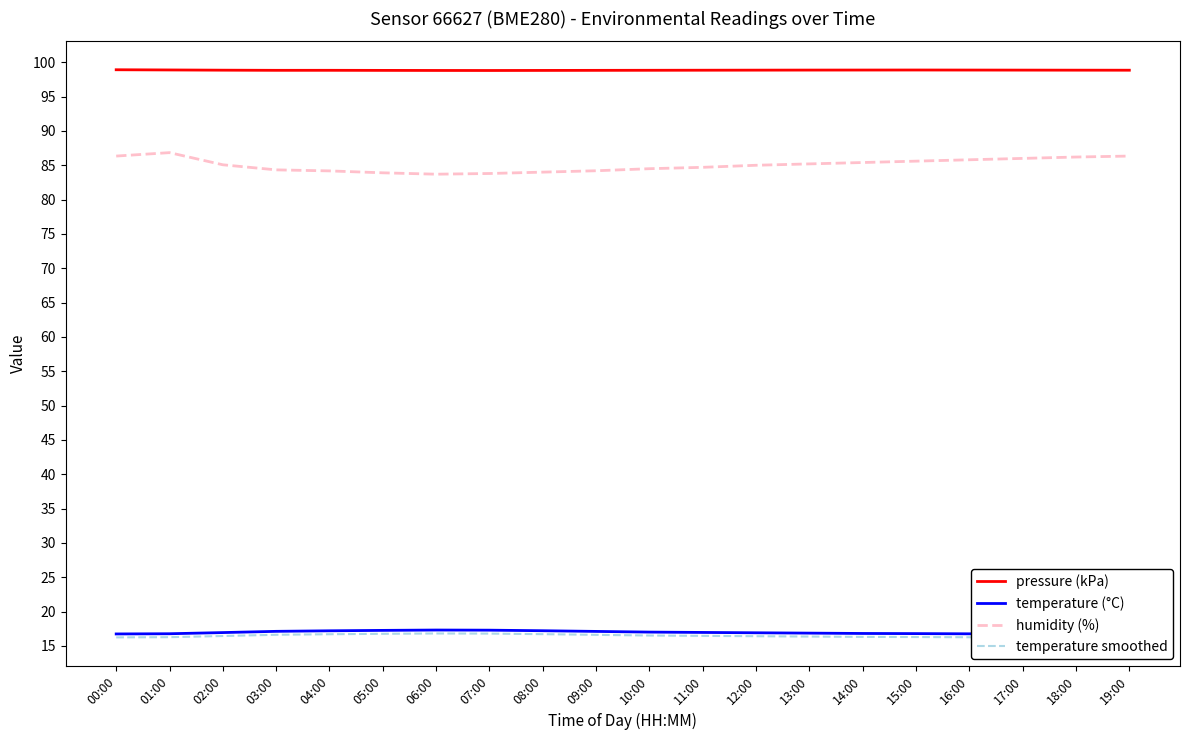

What position from the left is 15:00?

16